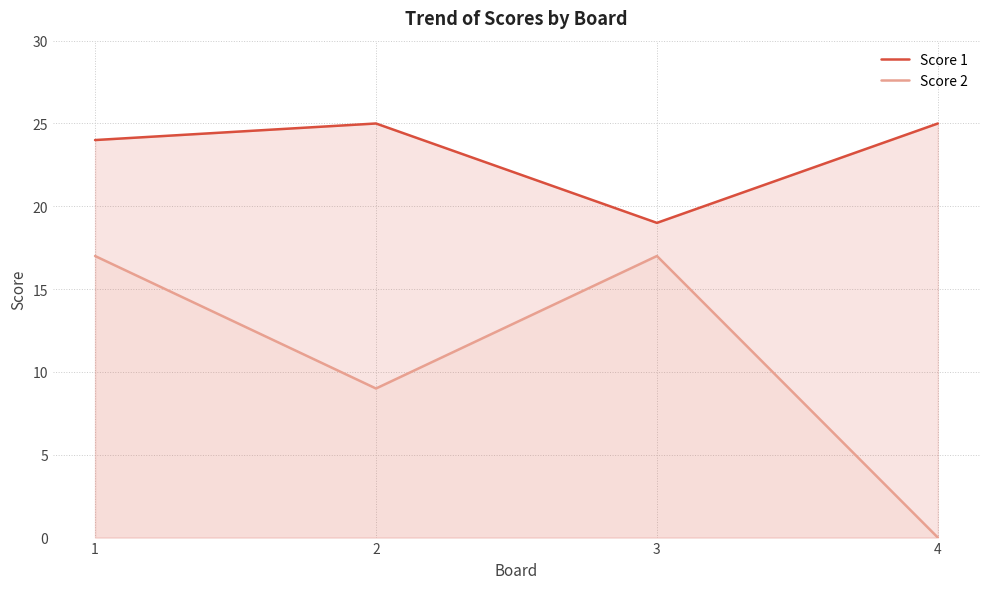

What is the difference between the second highest and second lowest values in the Score 2 series?

8